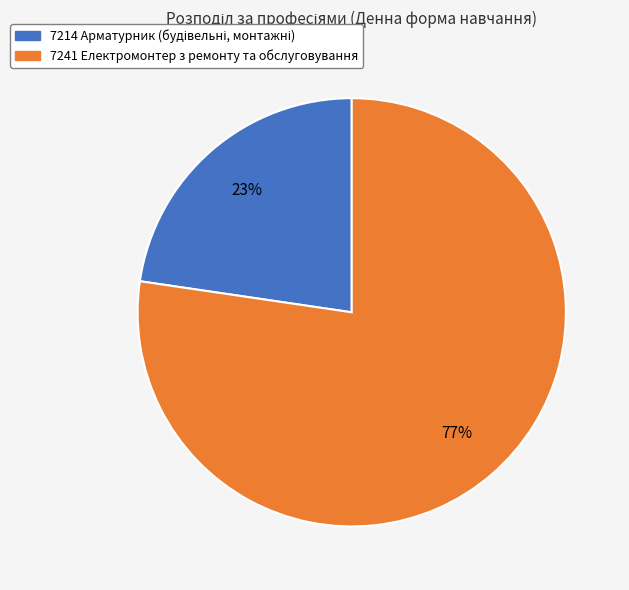

Which category has the biggest portion of the pie?

7241 Електромонтер з ремонту та обслуговування